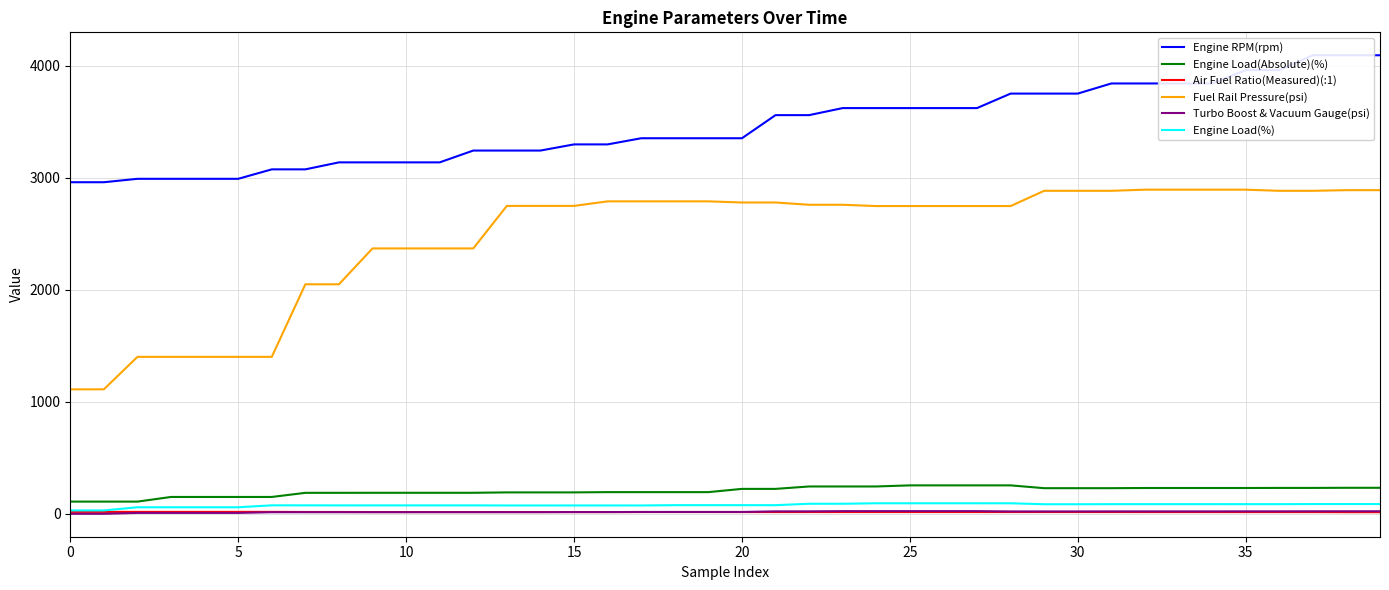

What is the highest value of the Fuel Rail Pressure(psi) series?

2893.5